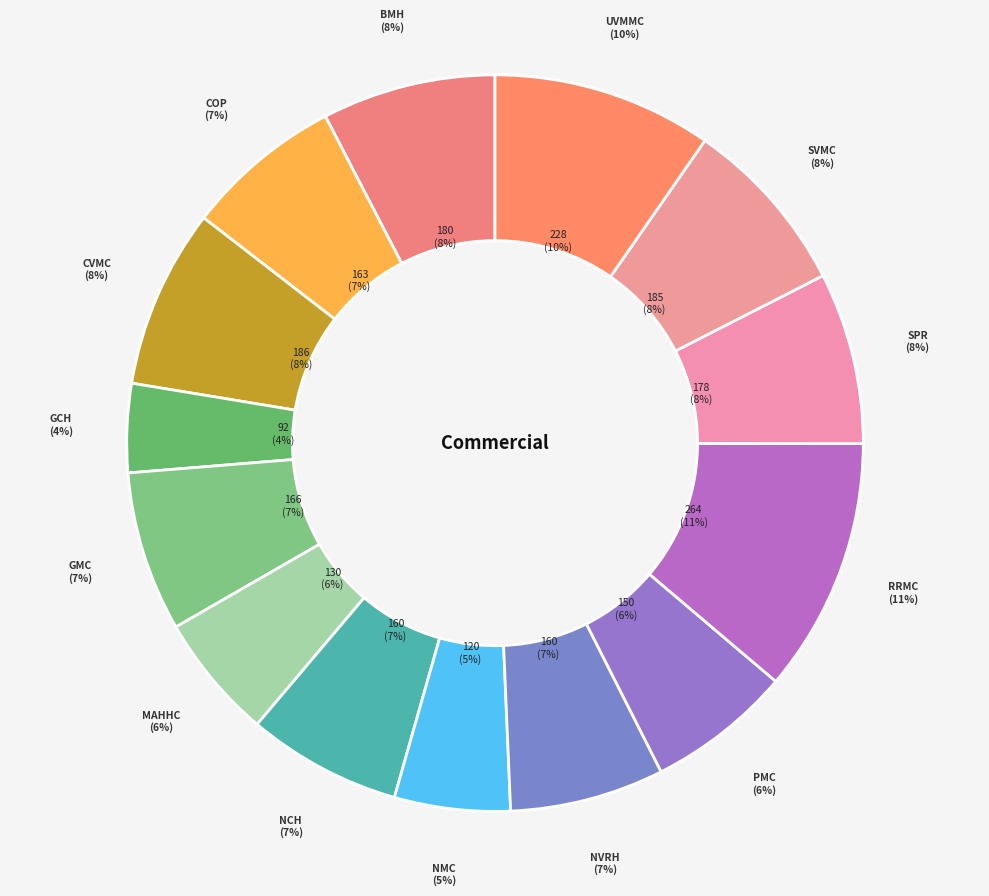

Combined, do CVMC and PMC account for over 50%?

No